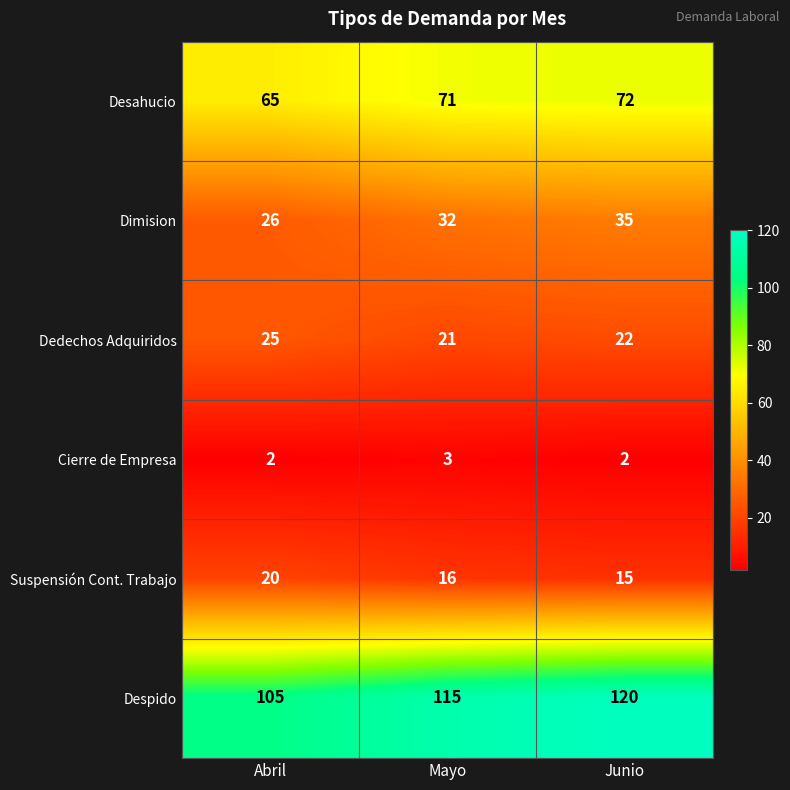

Reading left to right, list all the values displayed in this chart.

Desahucio: 65	71	72
Dimision: 26	32	35
Dedechos Adquiridos: 25	21	22
Cierre de Empresa: 2	3	2
Suspensión Cont. Trabajo: 20	16	15
Despido: 105	115	120